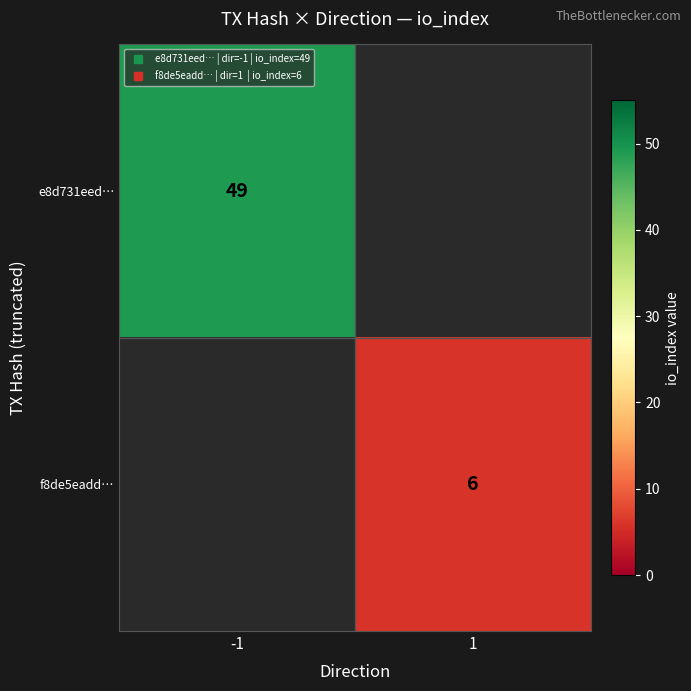

Count the number of categories in the chart.

2